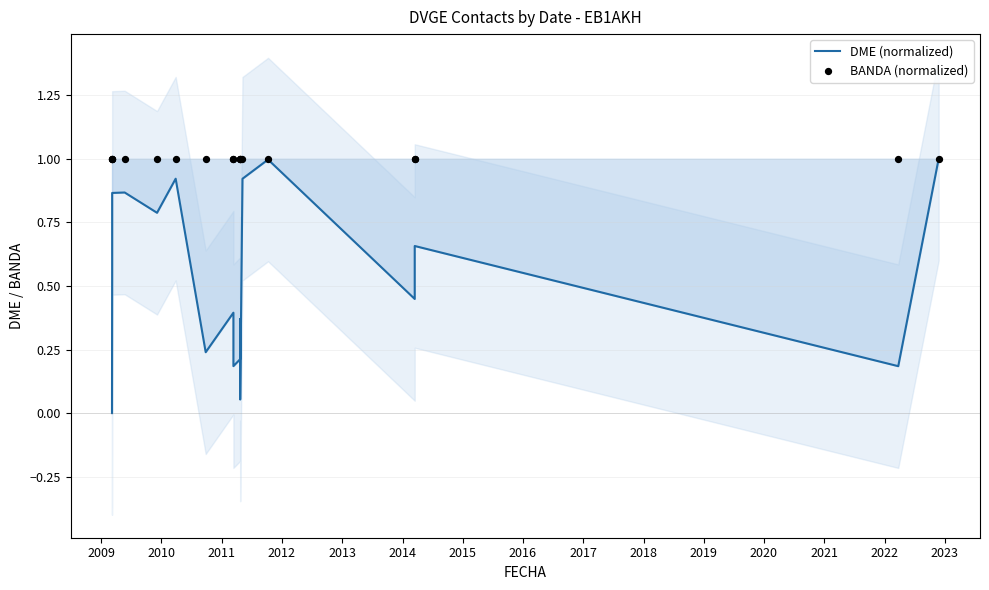

What is the total value across all series at 2022?

1.4